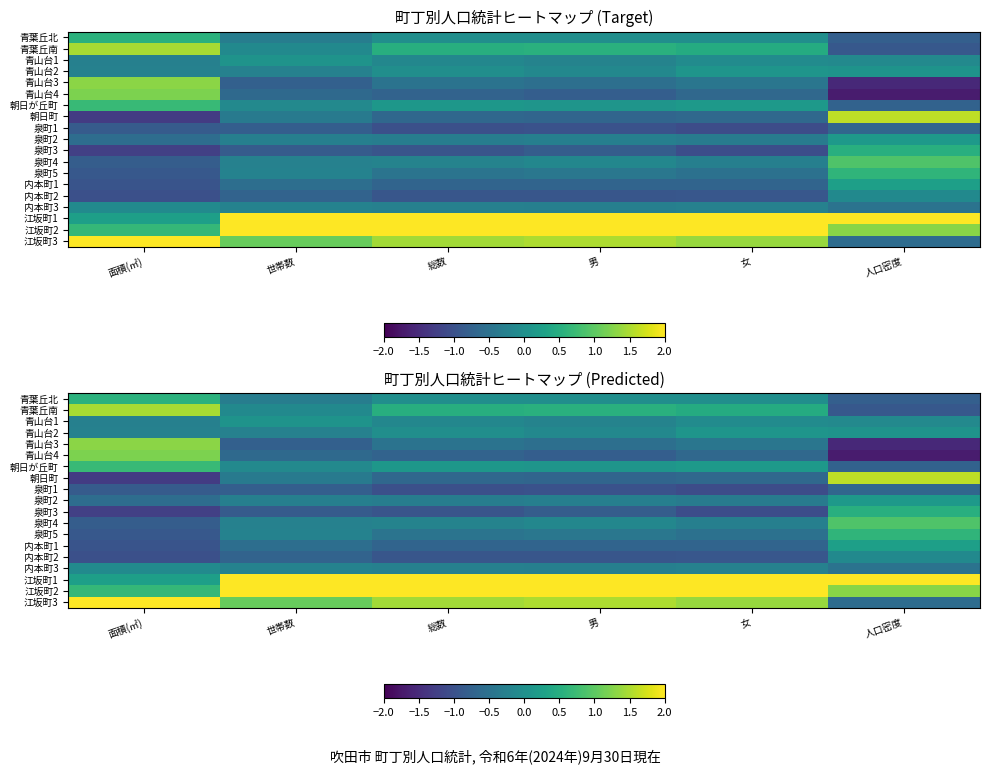

What is the smallest value displayed?

-1.7